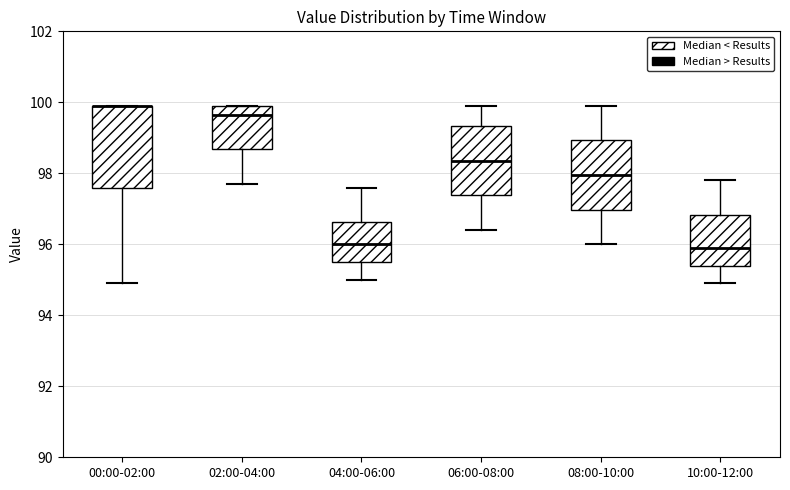

Comparing the boxes themselves (not the whiskers), which one is the tallest?

00:00-02:00